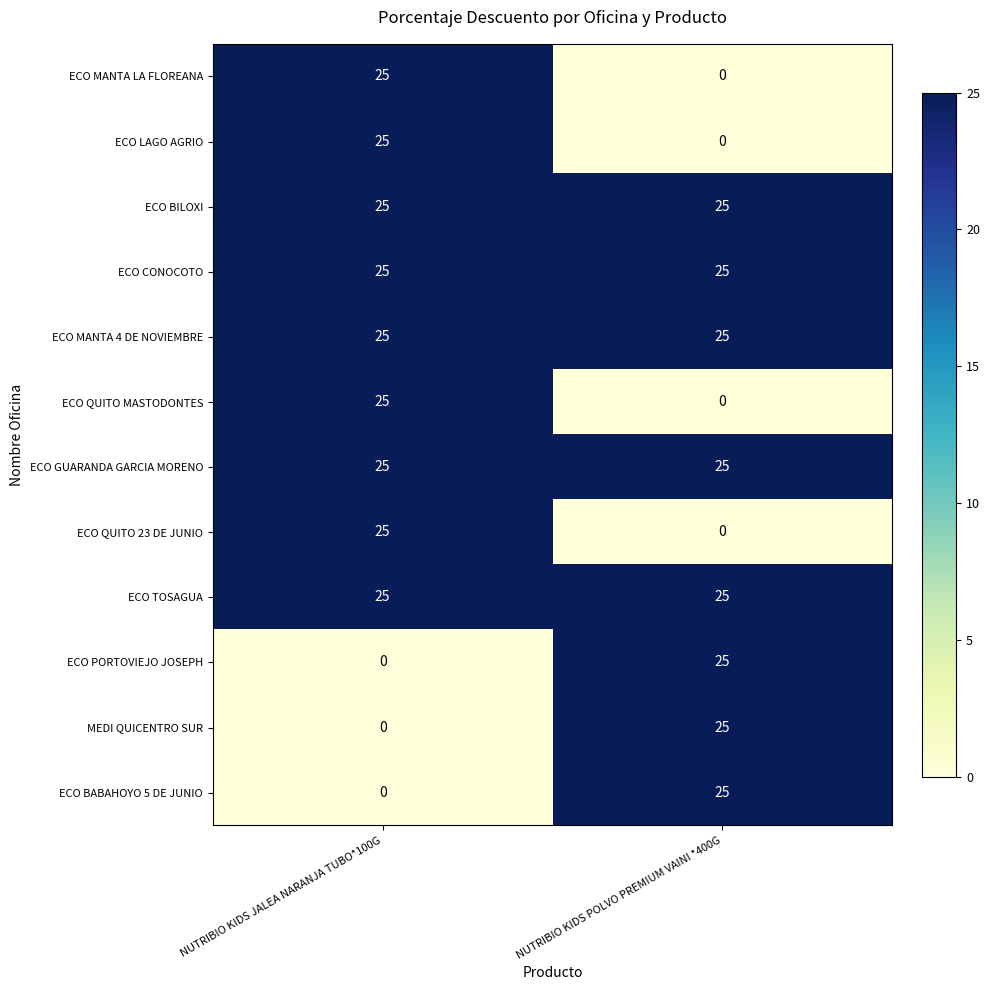

At which category is the sum across all series the highest?

NUTRIBIO KIDS JALEA NARANJA TUBO*100G